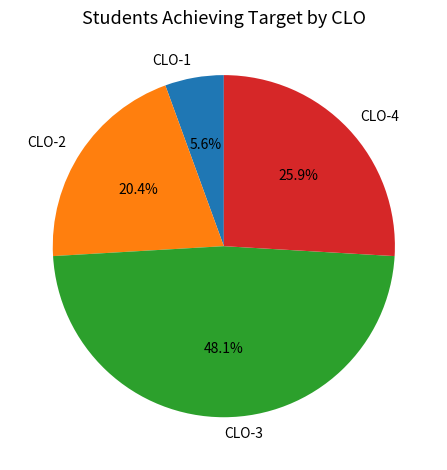

What is the largest slice in the pie chart?

CLO-3